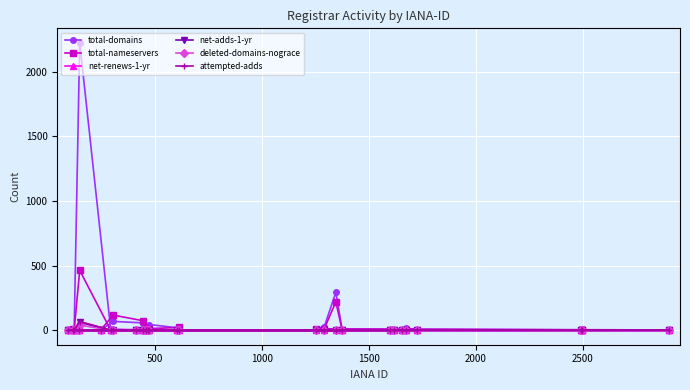

Which series has the largest range (max minus min)?

total-domains